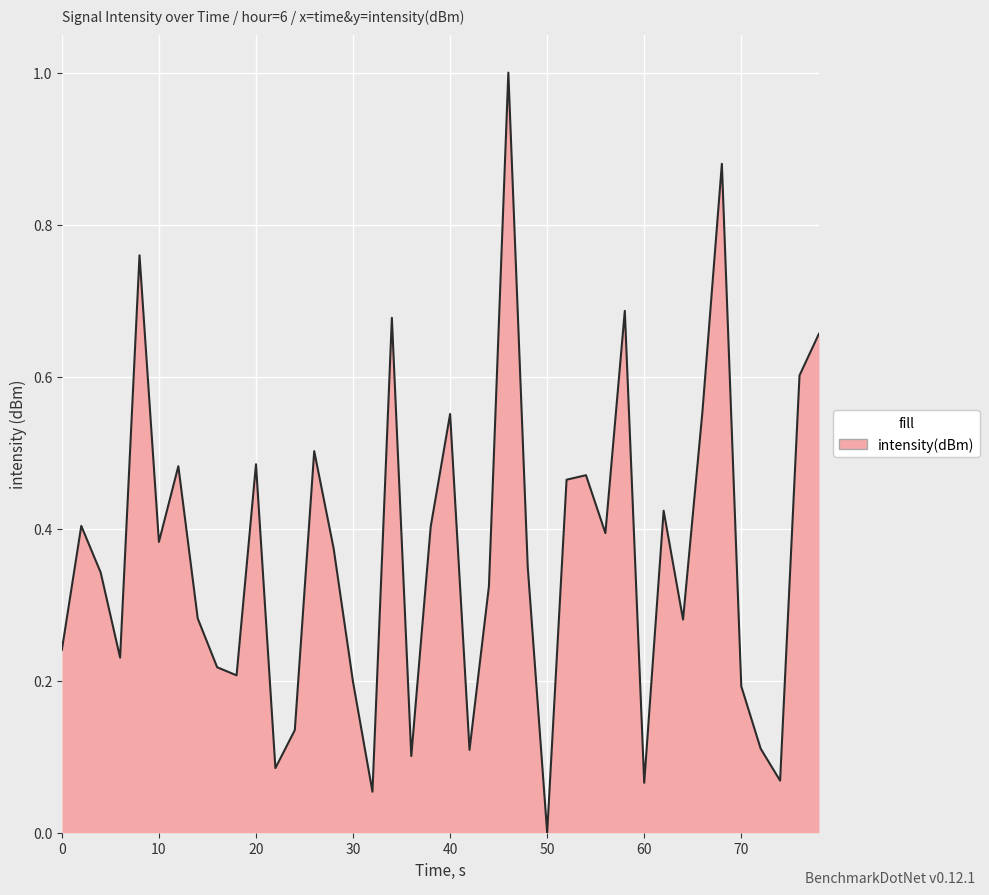

What is the difference between the maximum and minimum values?

1.0